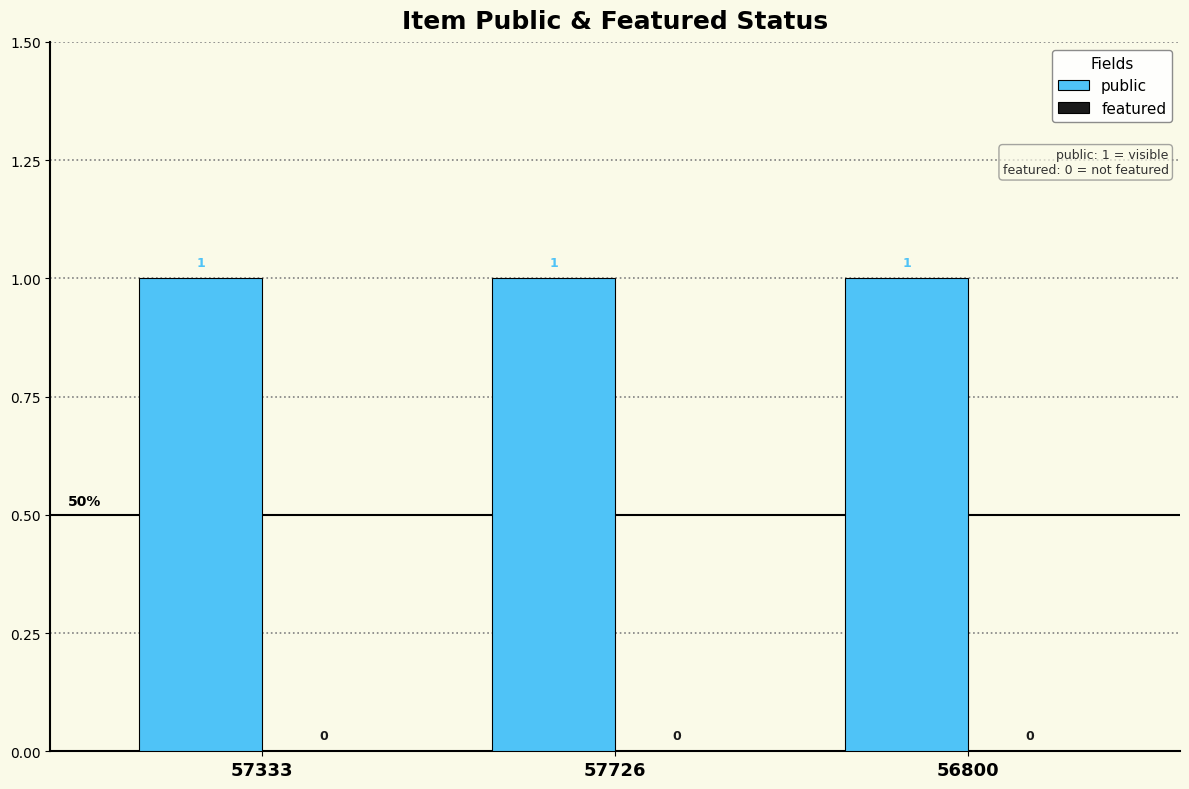

At which label does featured reach its peak?

57333